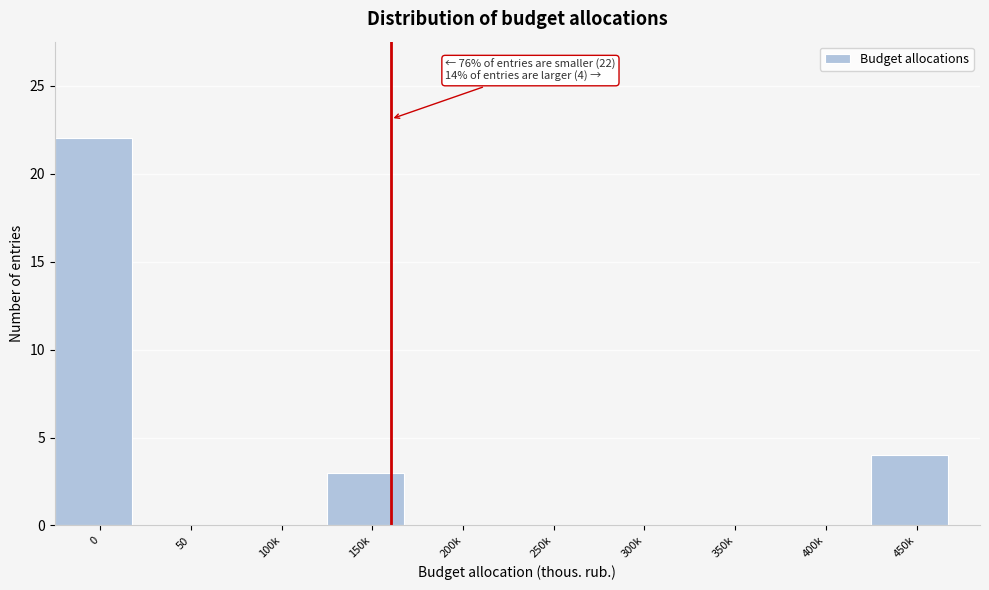

The chart shows a value of 1 at 450k. True or false?

False